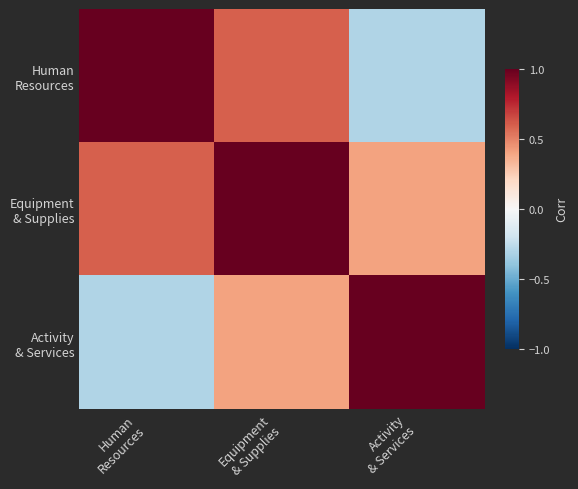

Between Human
Resources and Activity
& Services, which is larger?

Human
Resources